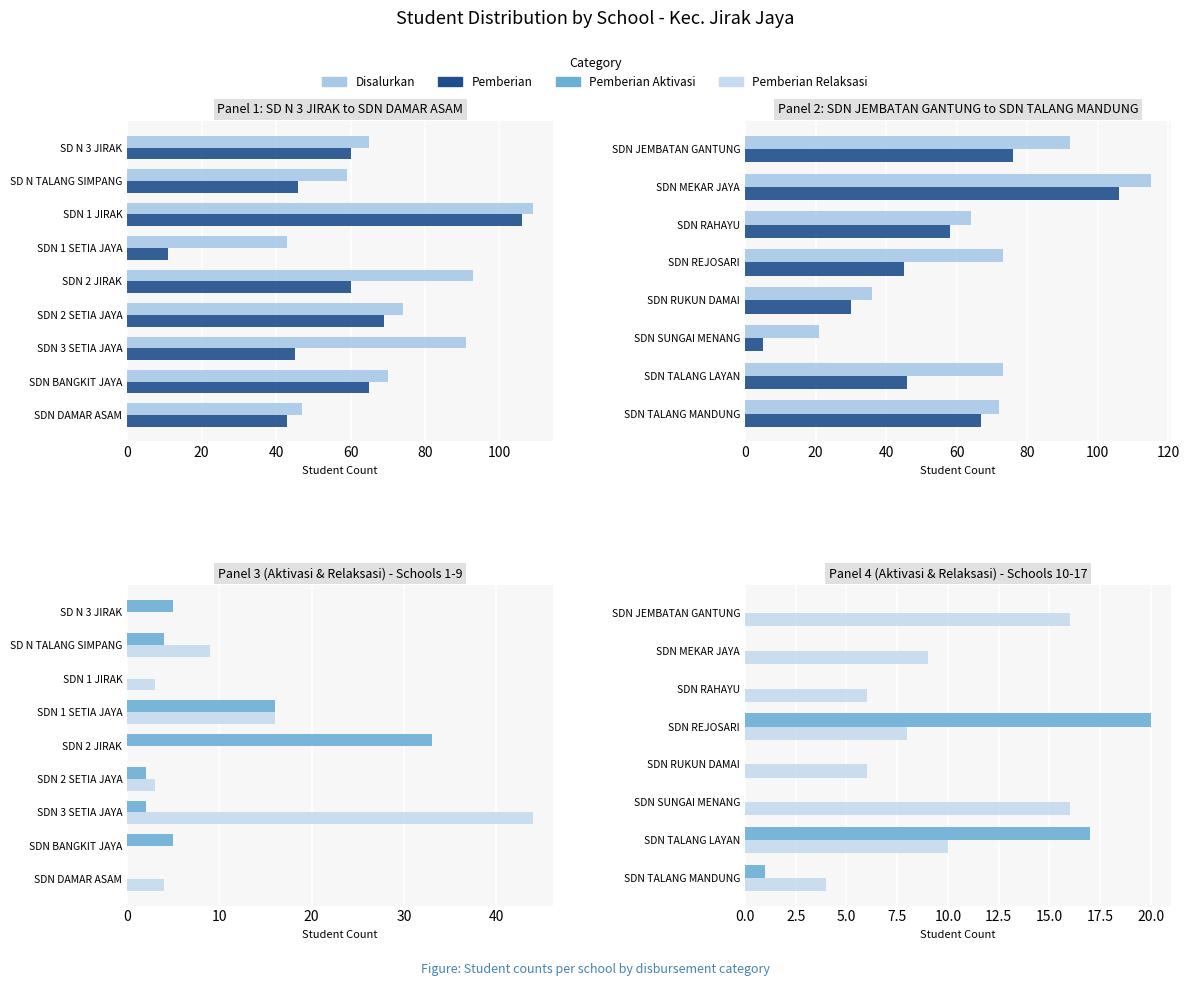

What are all the series names shown in the legend?

Disalurkan, Pemberian, Pemberian Aktivasi, Pemberian Relaksasi